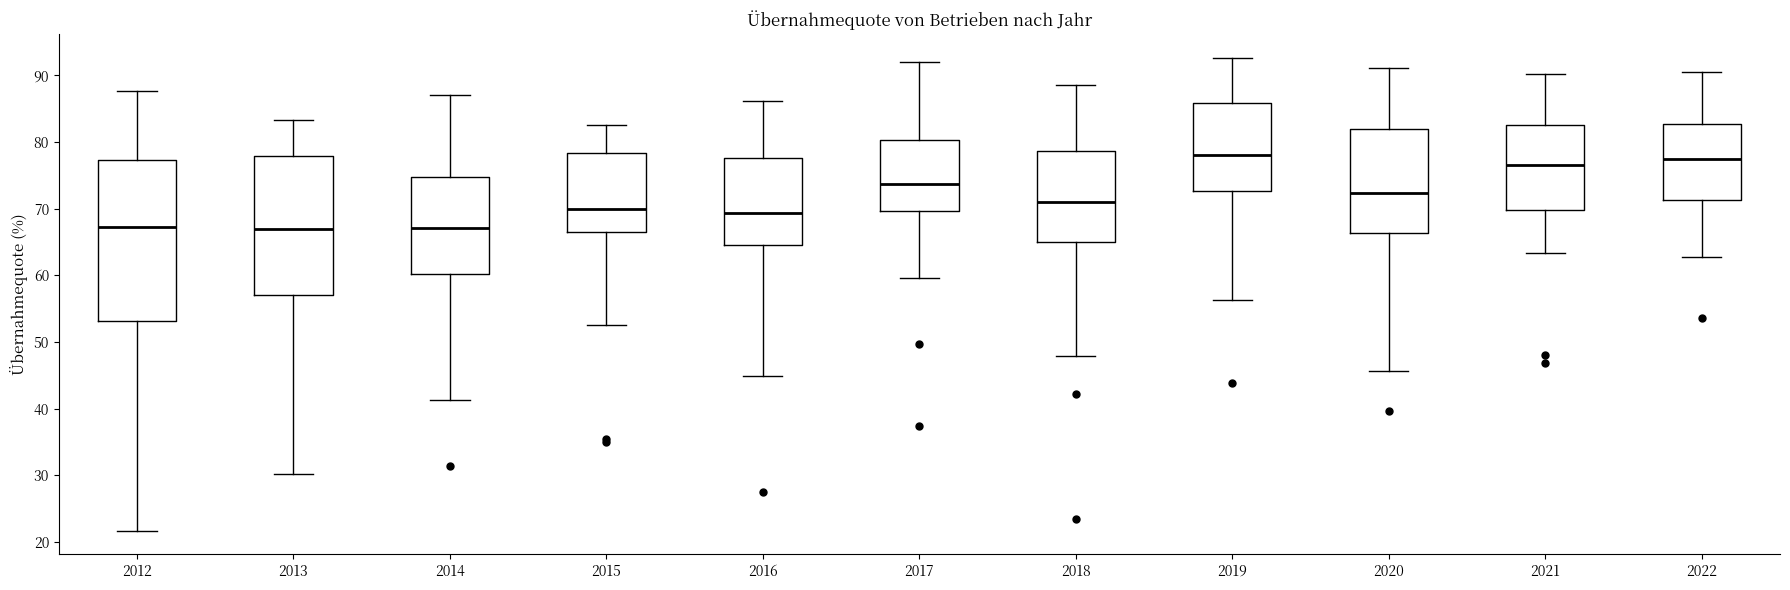

Which box is the tallest, from its lower edge to its upper edge?

2012